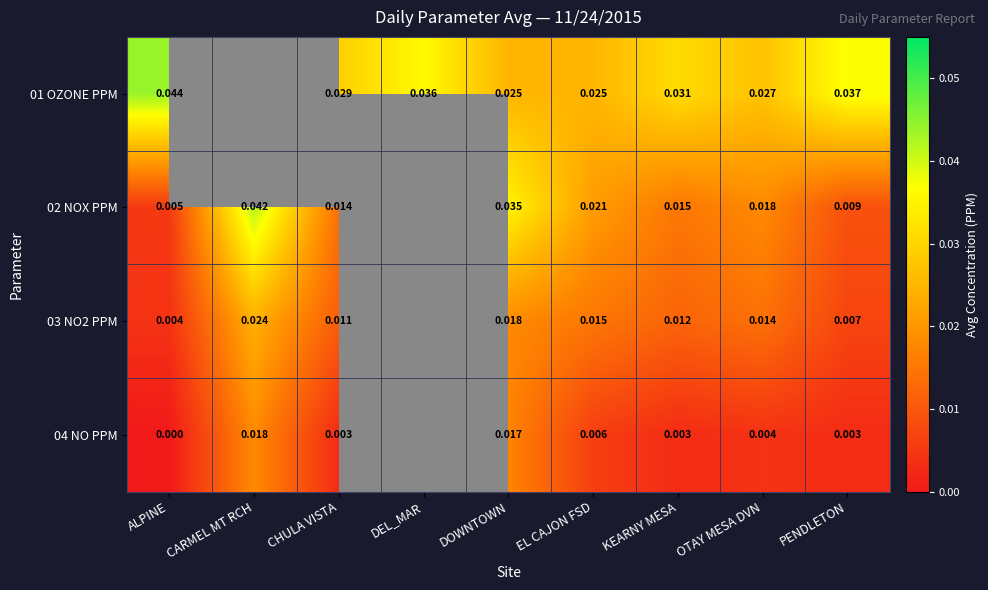

What is the sum of the 01 OZONE PPM values at PENDLETON and EL CAJON FSD?

0.1